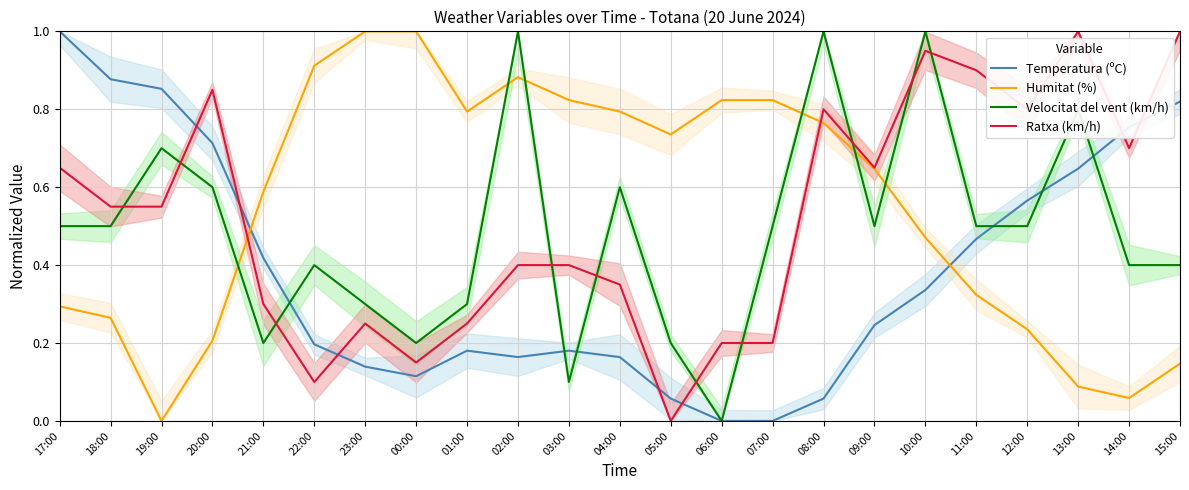

Which series has the largest range (max minus min)?

Temperatura (ºC)